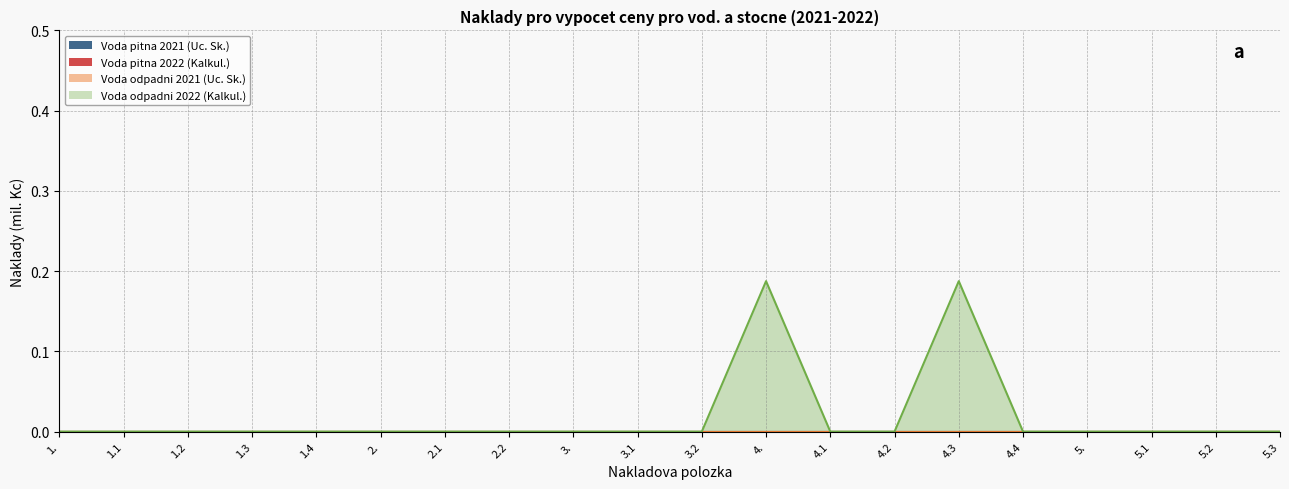

The value of Voda odpadni 2021 (Uc. Sk.) at 2.2 is 0.0. True or false?

True